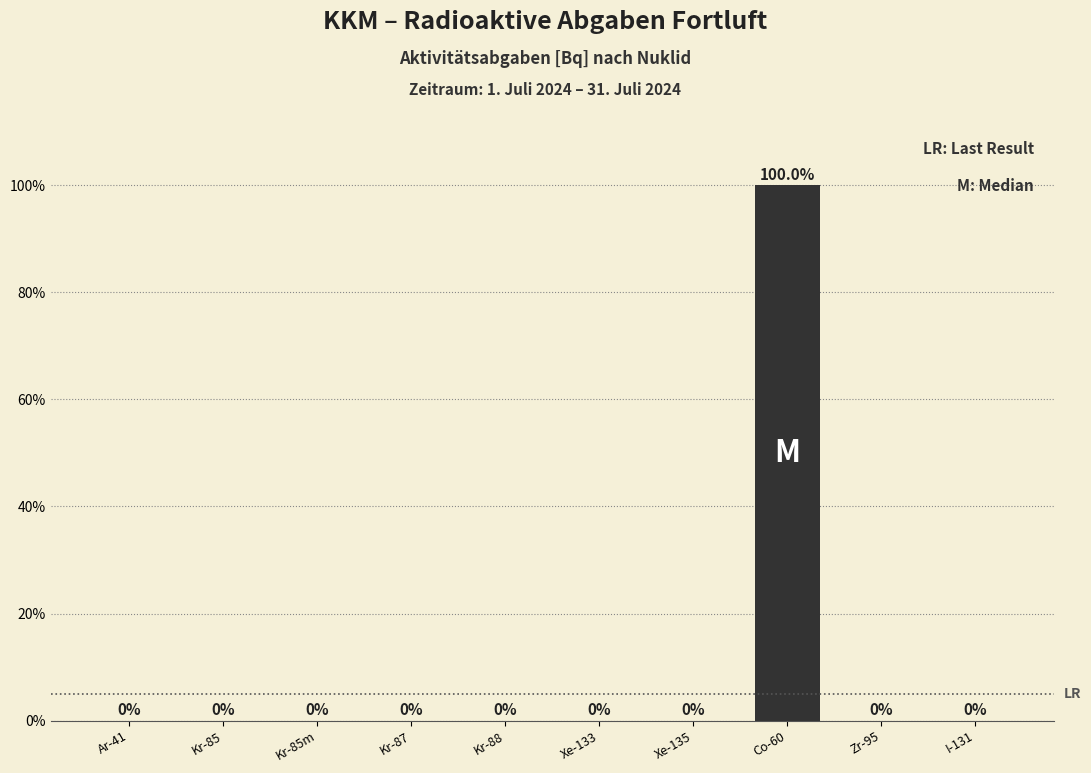

Reading left to right, what are all the values shown in this chart?

Ar-41=0	Kr-85=0	Kr-85m=0	Kr-87=0	Kr-88=0	Xe-133=0	Xe-135=0	Co-60=100	Zr-95=0	I-131=0